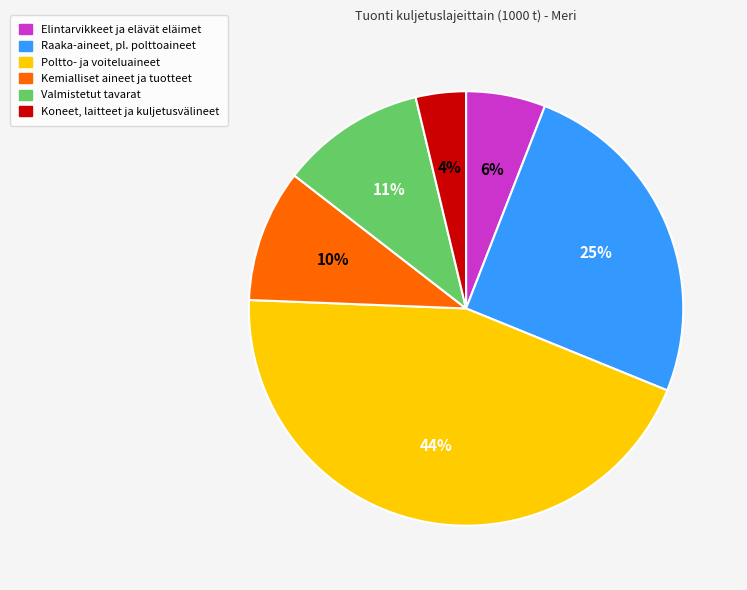

Between Koneet, laitteet ja kuljetusvälineet and Valmistetut tavarat, which is larger?

Valmistetut tavarat